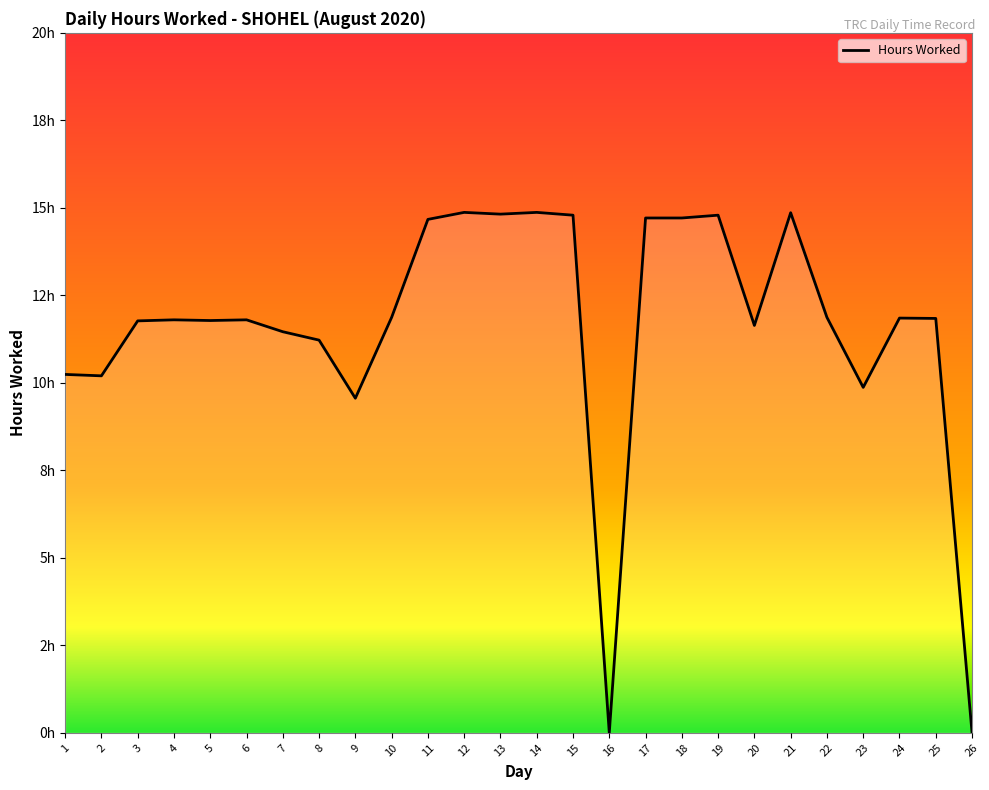

At which label does the data first exceed 11?

3